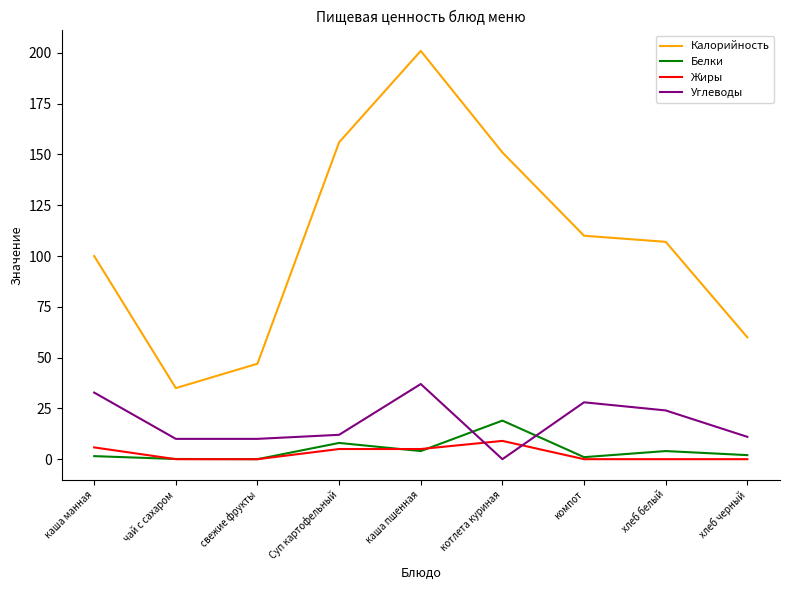

What is the difference between the maximum and minimum values in the Жиры series?

9.0